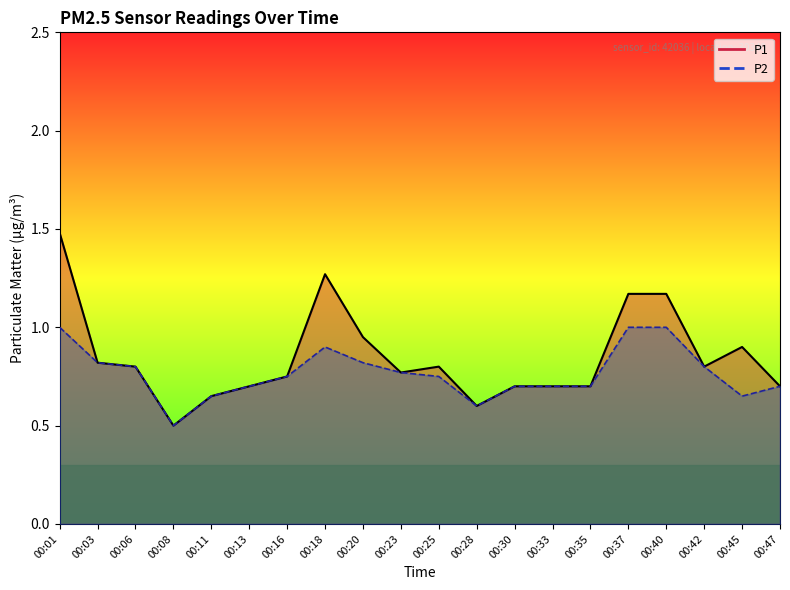

What is the difference between the P1 line values at 00:33 and 00:37?

0.5